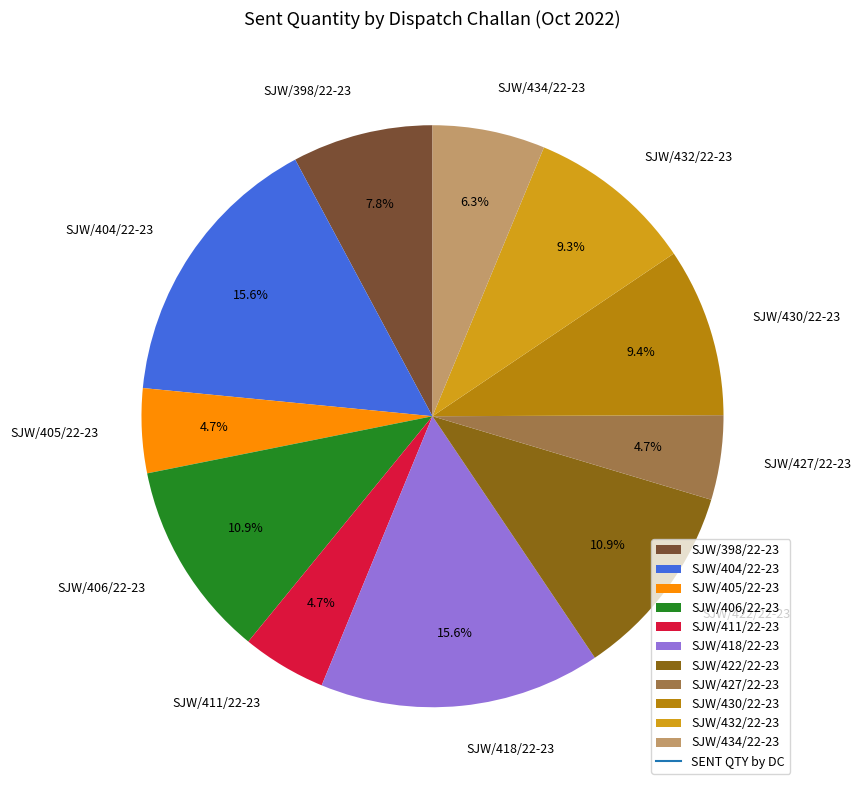

What portion of the pie excludes SJW/404/22-23?

84.4%